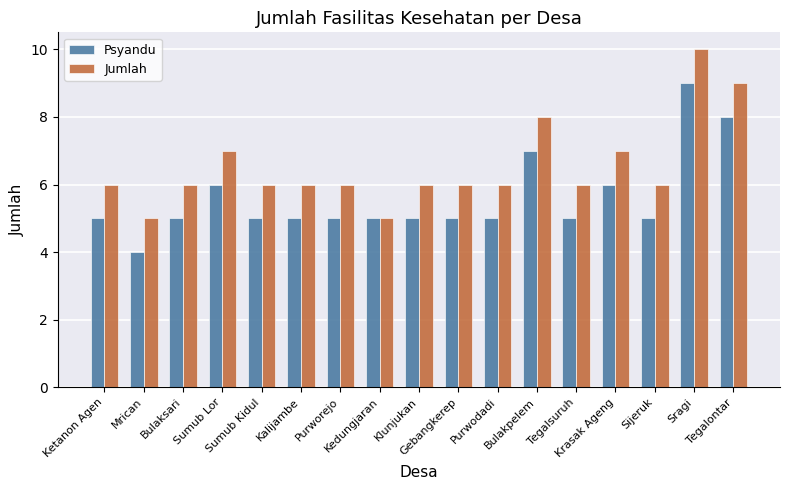

List the series in order of their overall mean, lowest first.

Psyandu, Jumlah